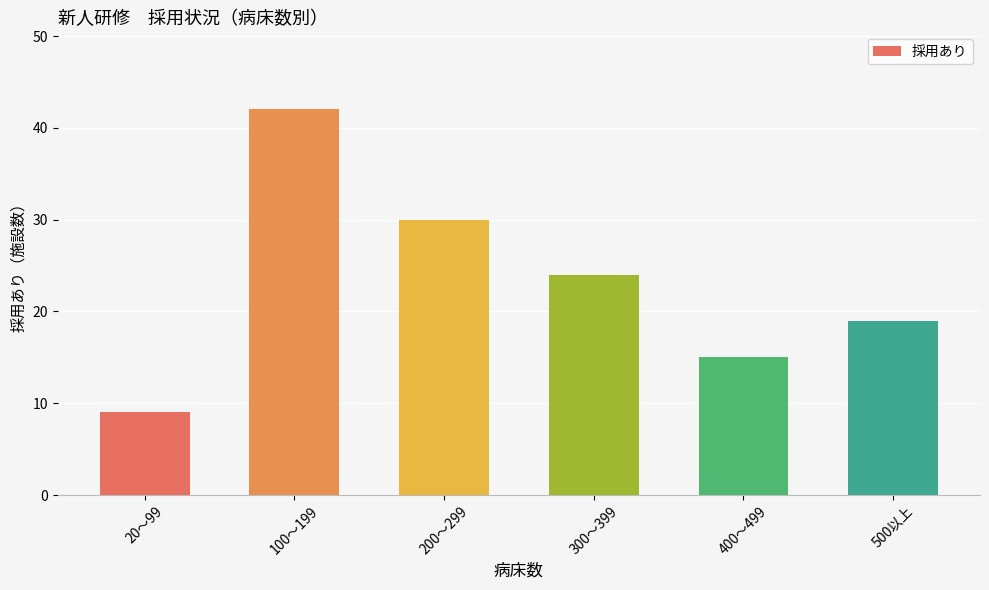

What is the sum of all values?

139